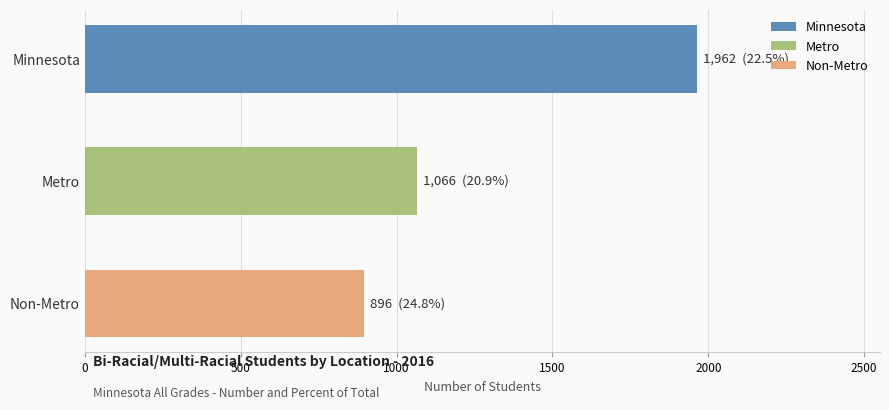

Rank the categories by value from lowest to highest.

Non-Metro, Metro, Minnesota